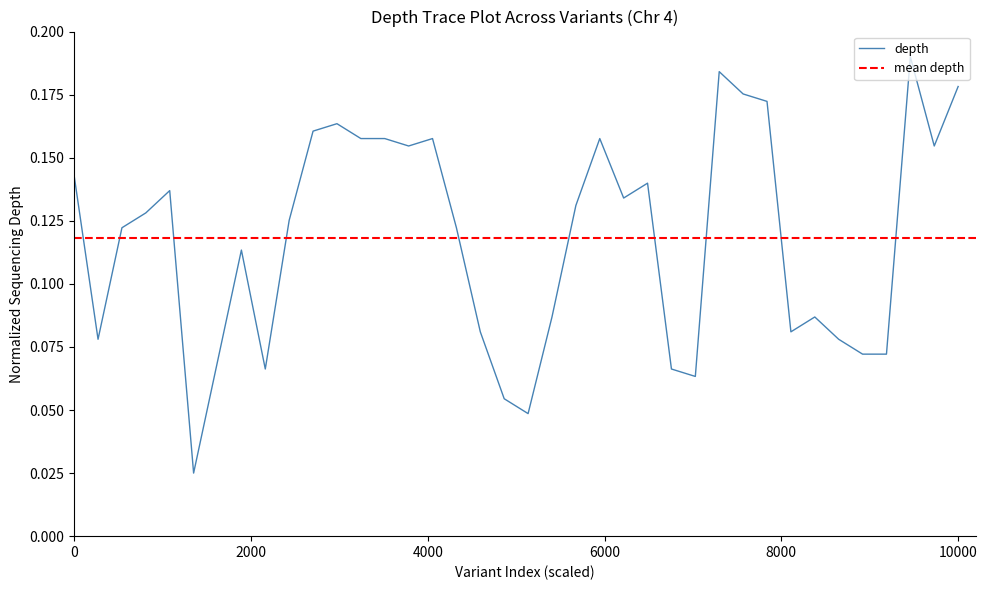

Count the values in the range 0 to 1.

38